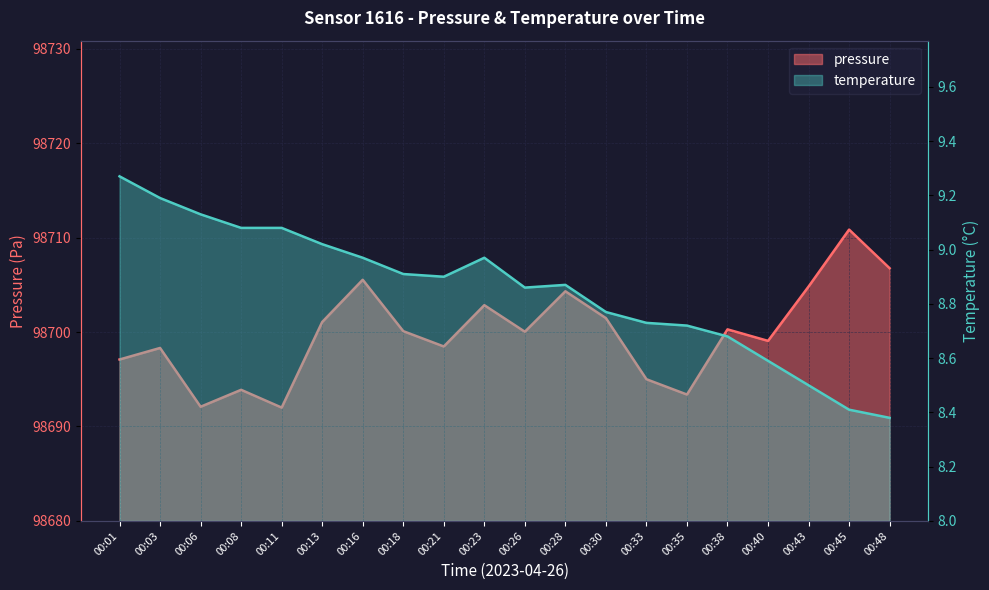

True or false: temperature and pressure intersect in this chart.

False